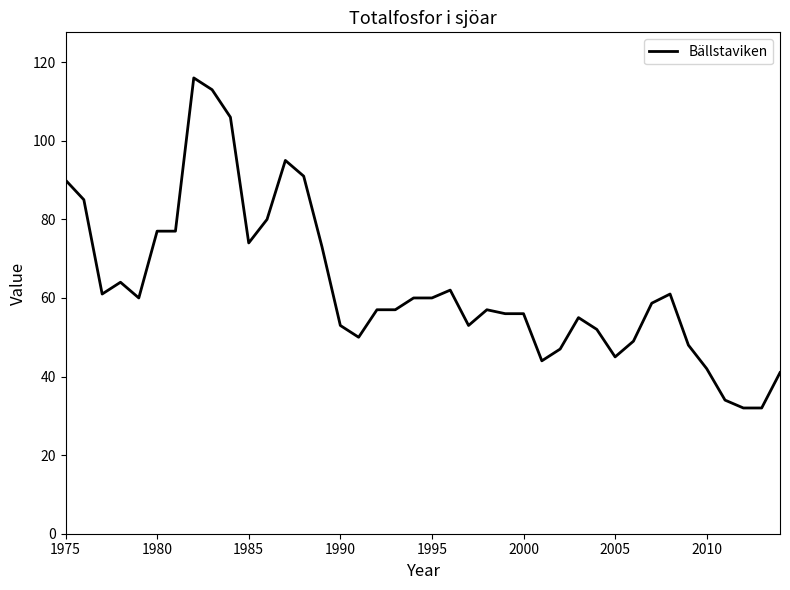

What is the maximum value shown in the chart?

116.0